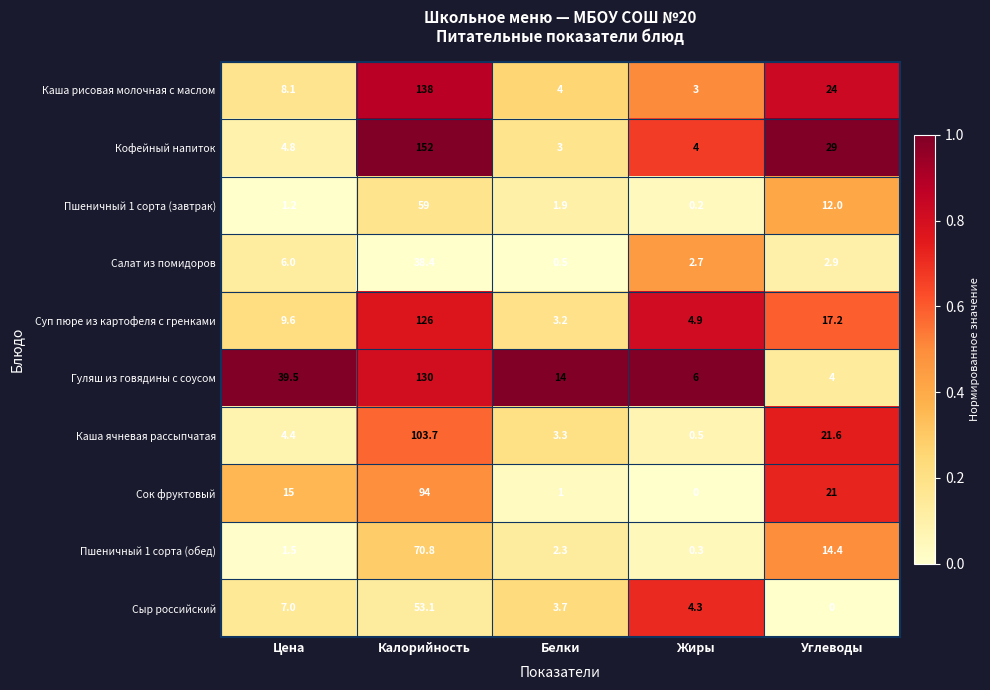

True or false: Каша рисовая молочная с маслом has a value of 1.1 at Жиры.

False